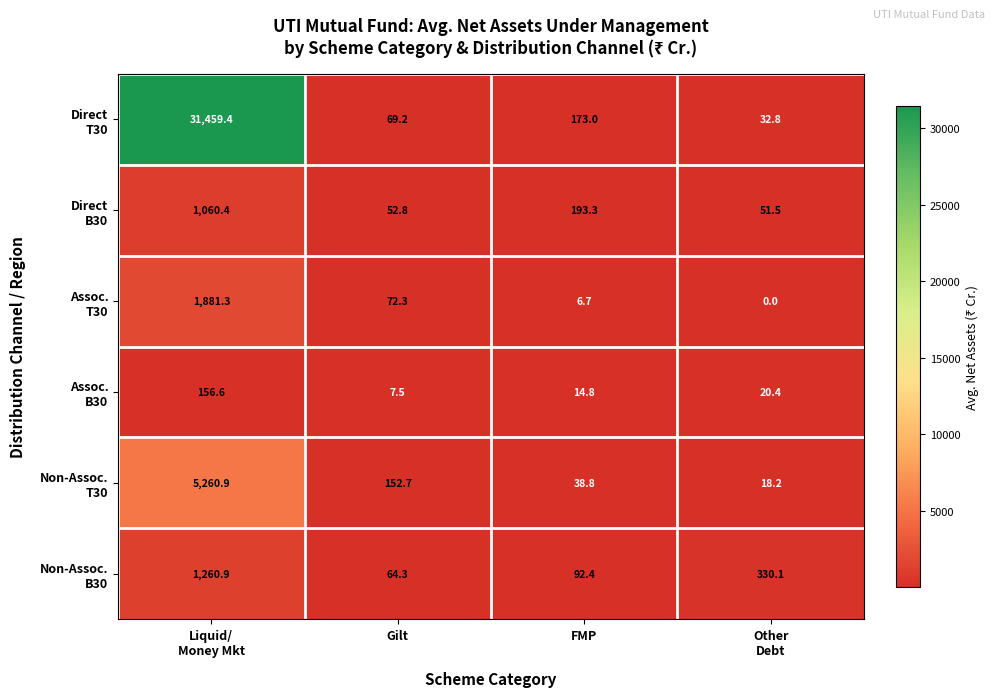

What is the total value across all series at Gilt?

418.8